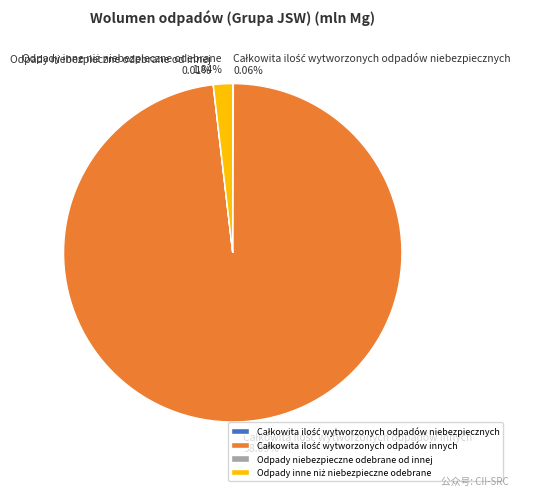

Is there a majority slice in this chart?

Yes